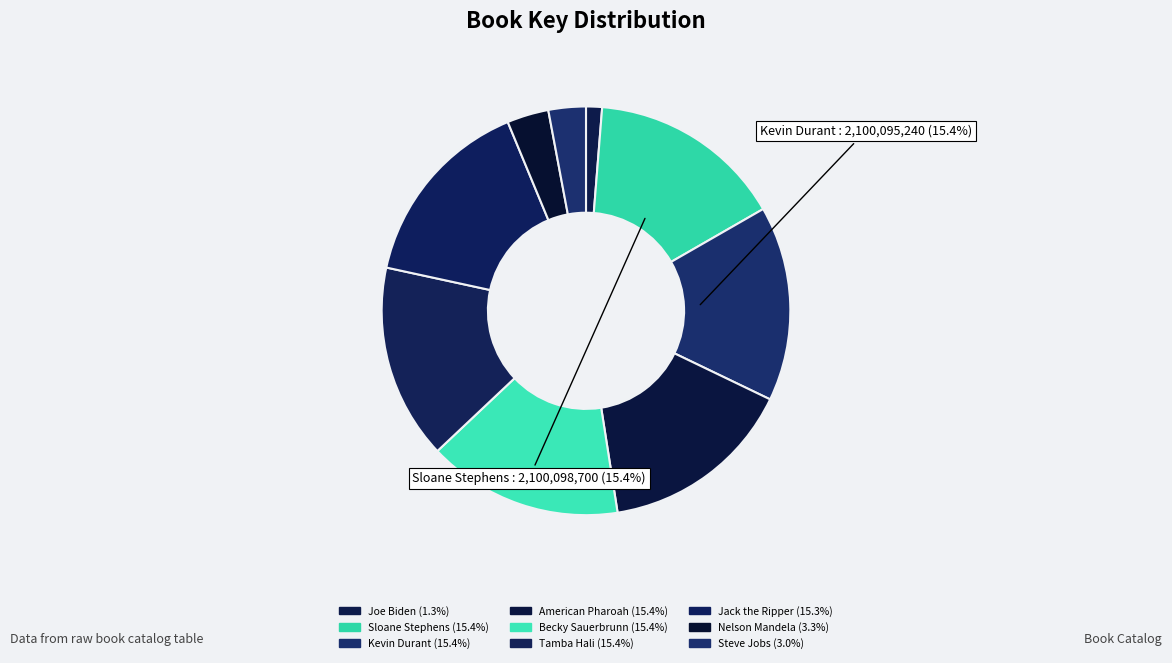

Count the number of slices in the pie.

9